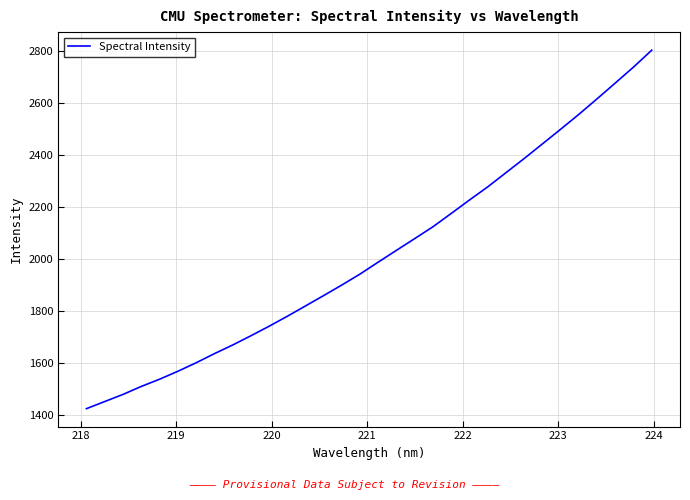

What is the smallest value displayed?

1425.9